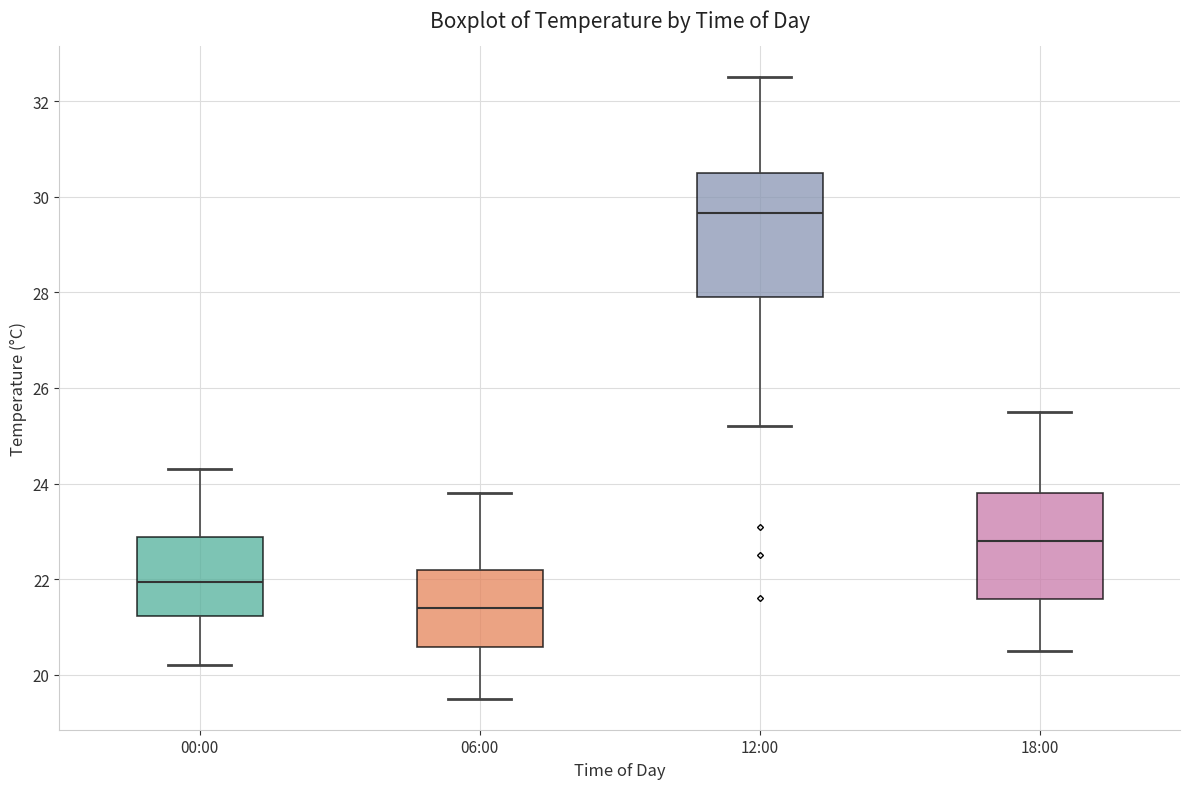

Comparing the boxes themselves (not the whiskers), which one is the tallest?

12:00